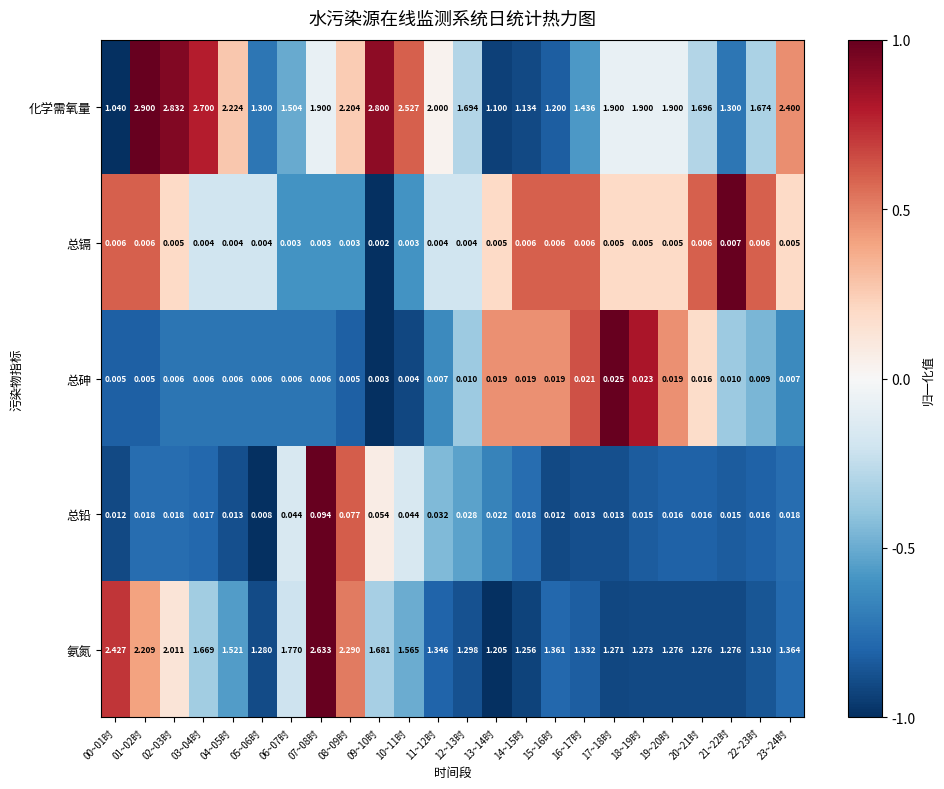

Rank the series at 06~07时 from lowest to highest value.

总镉, 总砷, 总铅, 化学需氧量, 氨氮